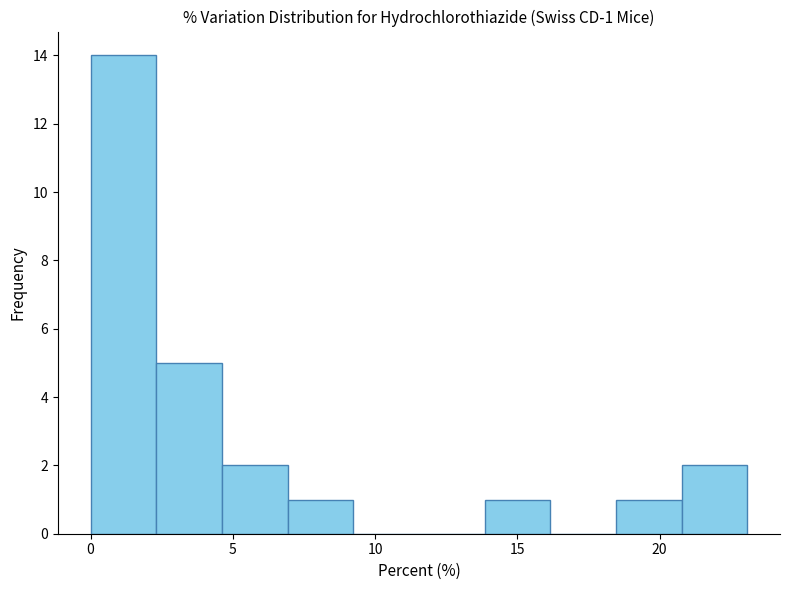

Over which range of the x-axis is the bar tallest?

0.0 to 2.5